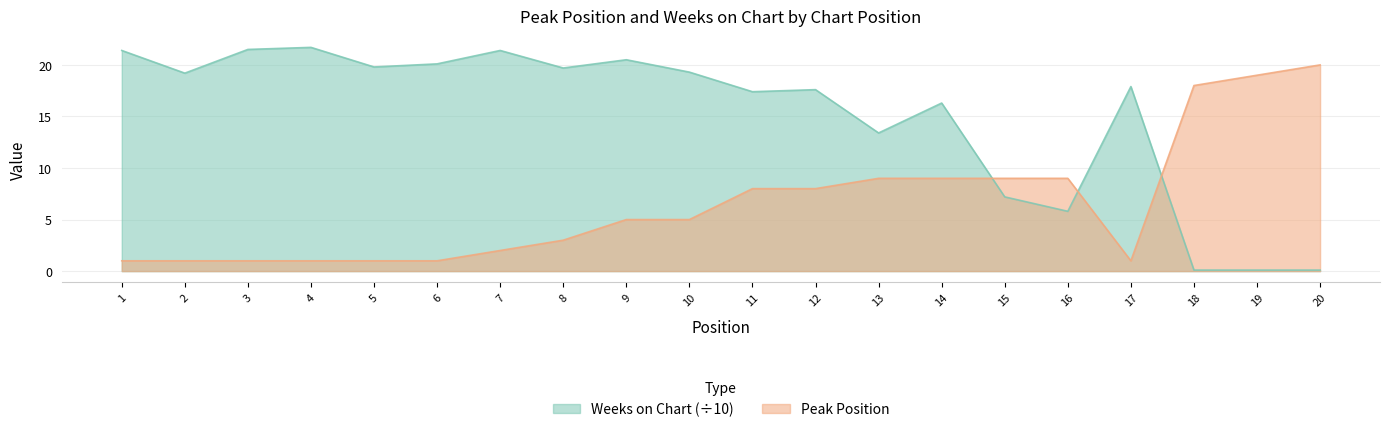

Reading right to left, list all the values displayed in this chart.

Peak Position: 20.0	19.0	18.0	1.0	9.0	9.0	9.0	9.0	8.0	8.0	5.0	5.0	3.0	2.0	1.0	1.0	1.0	1.0	1.0	1.0
Weeks on Chart: 0.1	0.1	0.1	17.9	5.8	7.2	16.3	13.4	17.6	17.4	19.3	20.5	19.7	21.4	20.1	19.8	21.7	21.5	19.2	21.4